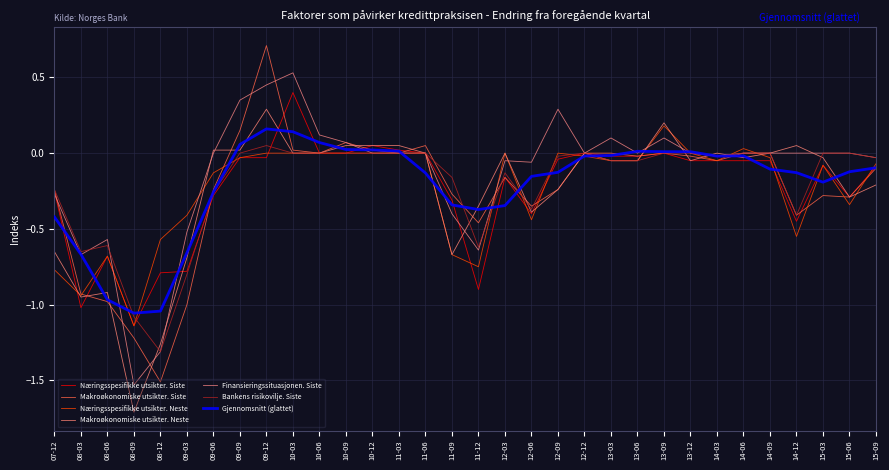

How many lines are shown in the chart?

7